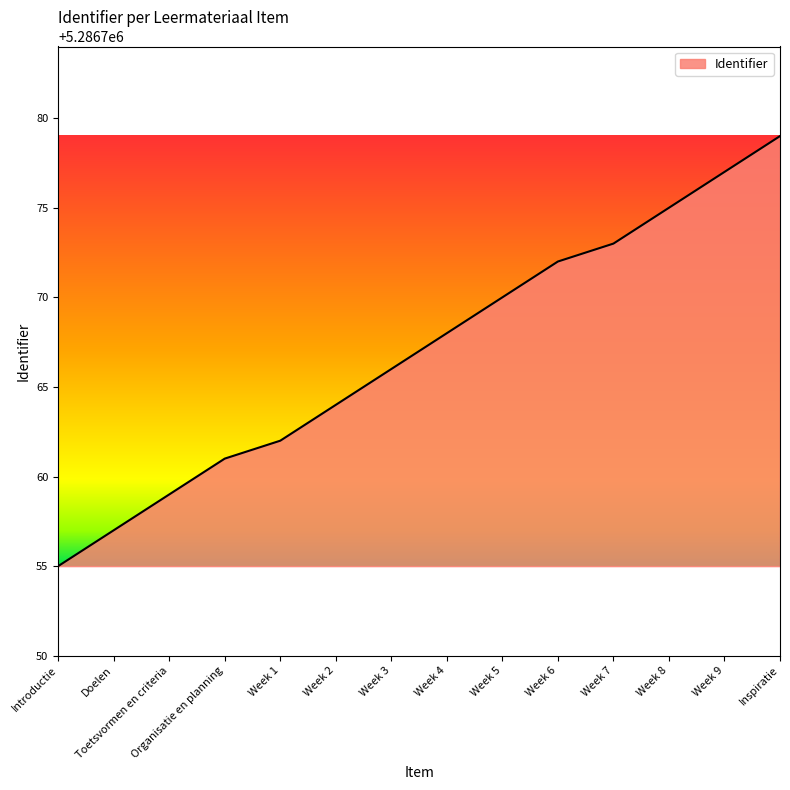

Does the chart display data point markers on the line(s)?

No